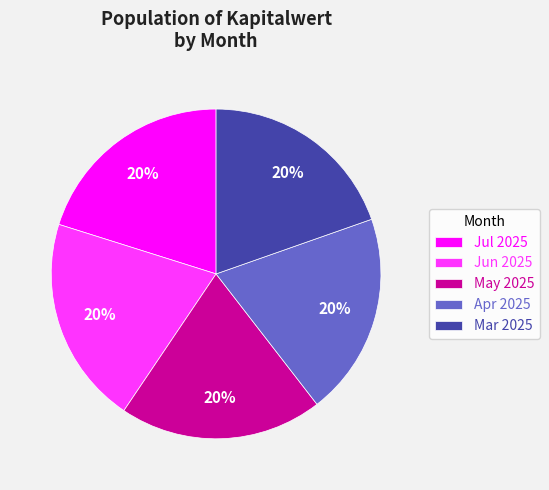

To the nearest percent, what portion does May 2025 represent?

20%